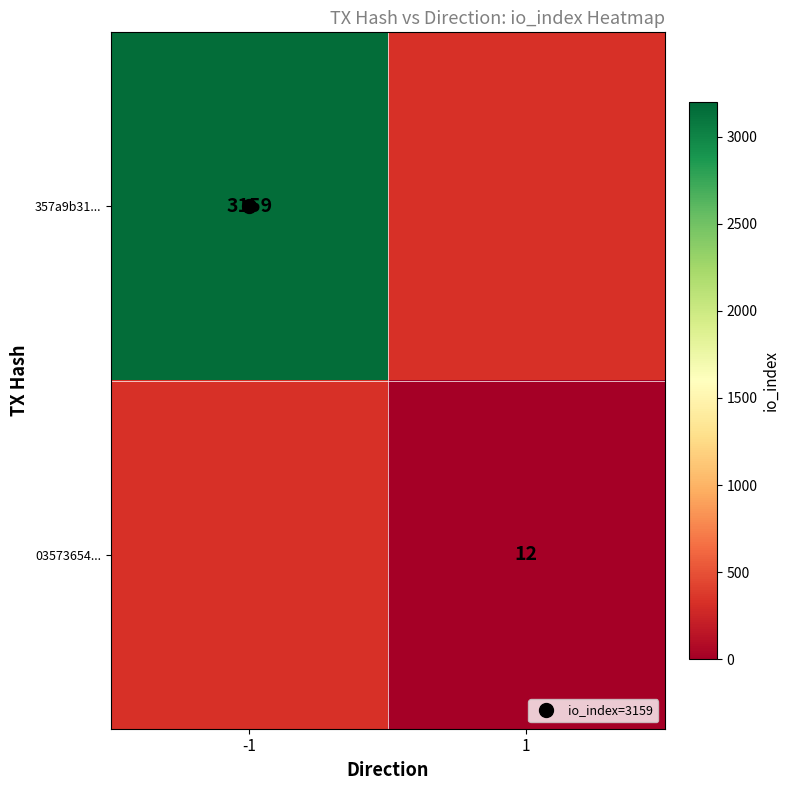

At which label does 03573654... reach its peak?

-1